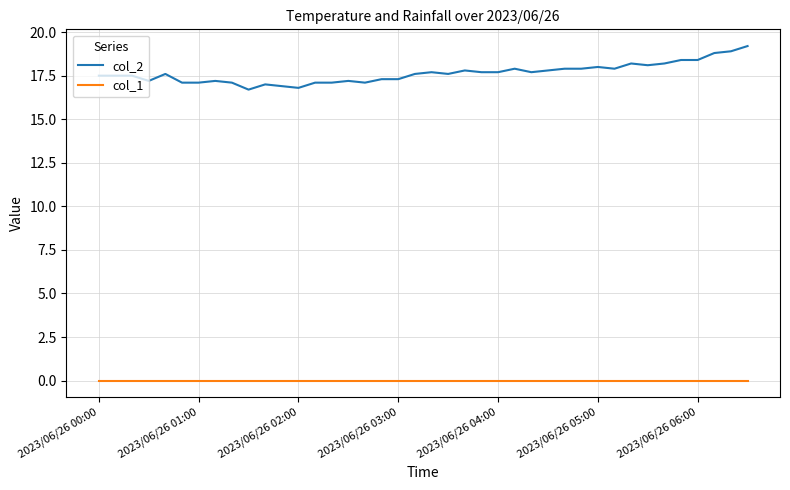

Which series has the largest total across all categories?

col_2